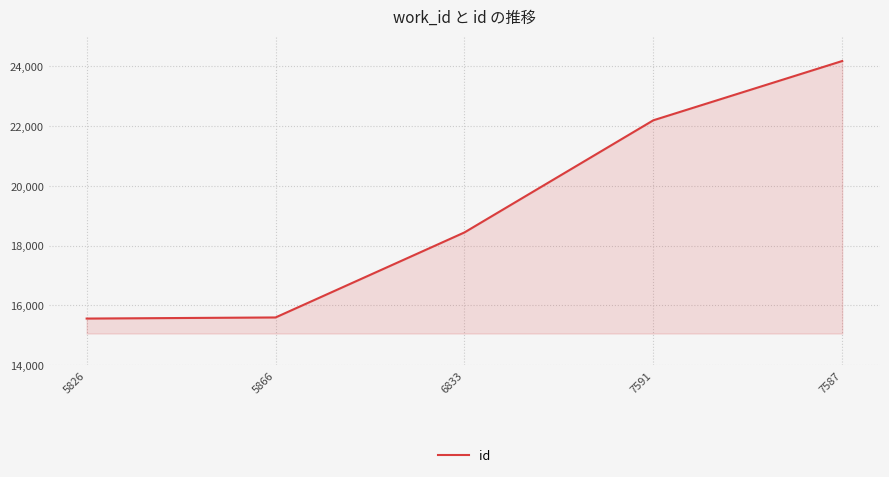

True or false: there are more than 2 points higher than both neighbors.

False